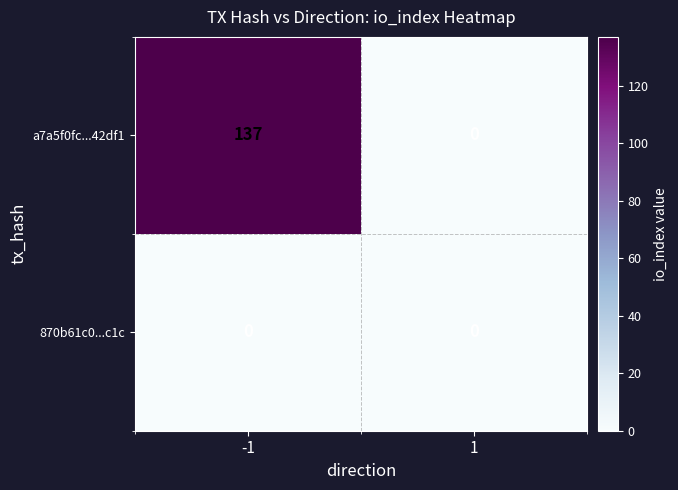

Rank the series by their maximum value, from lowest to highest.

870b61c0...c1c, a7a5f0fc...42df1